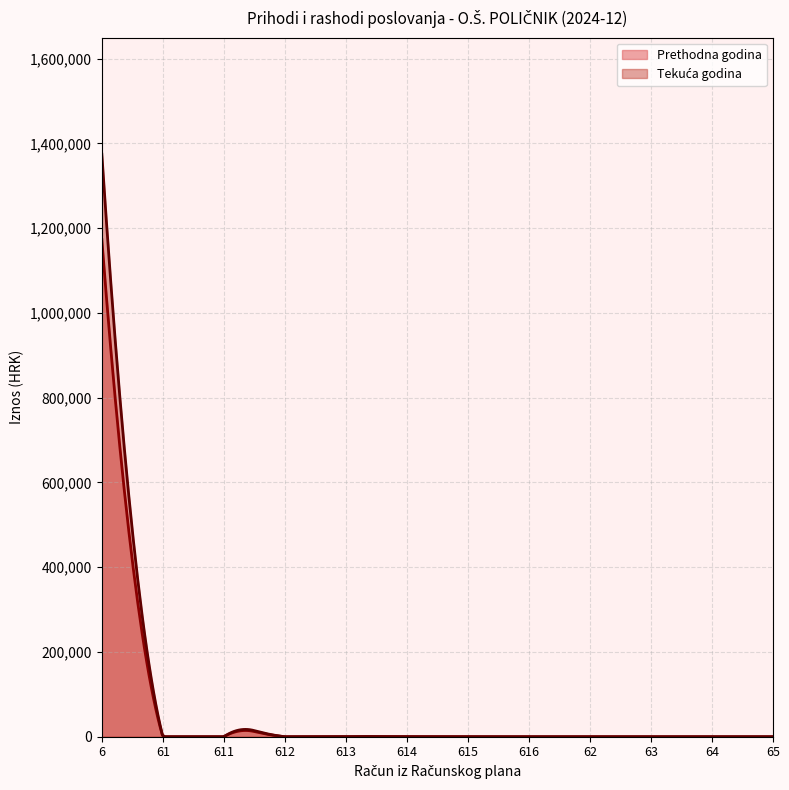

Reading left to right, what are all the values shown in this chart?

Ostvareno u izvještajnom razdoblju prethodne godine: 1172956.0	0.0	0.0	0.0	0.0	0.0	0.0	0.0	0.0	0.0	0.0	0.0
Ostvareno u izvještajnom razdoblju tekuće godine: 1374408.9	0.0	0.0	0.0	0.0	0.0	0.0	0.0	0.0	0.0	0.0	0.0